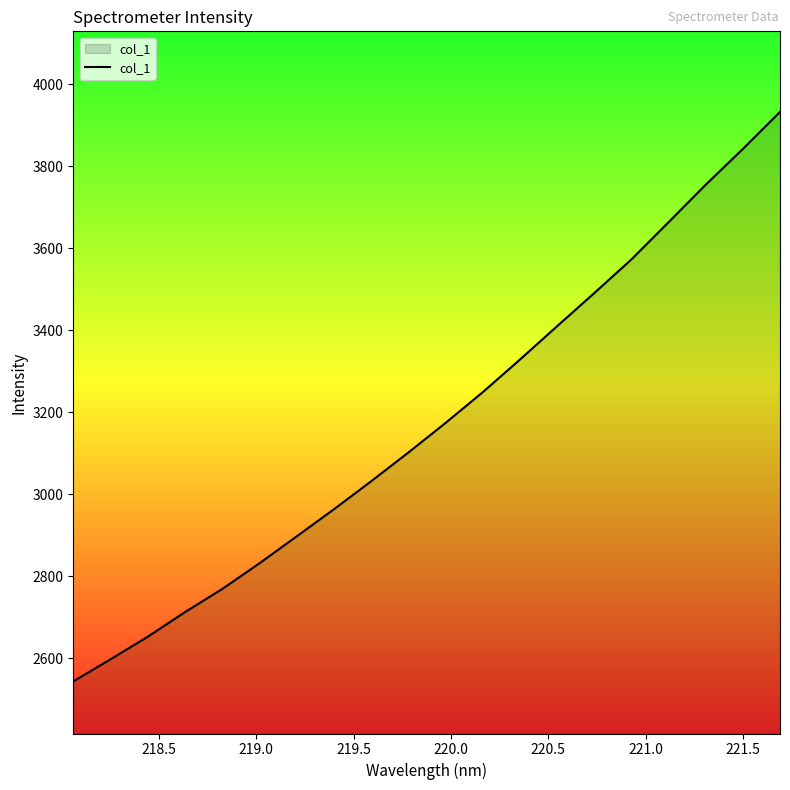

What is the greatest value displayed?

3932.8